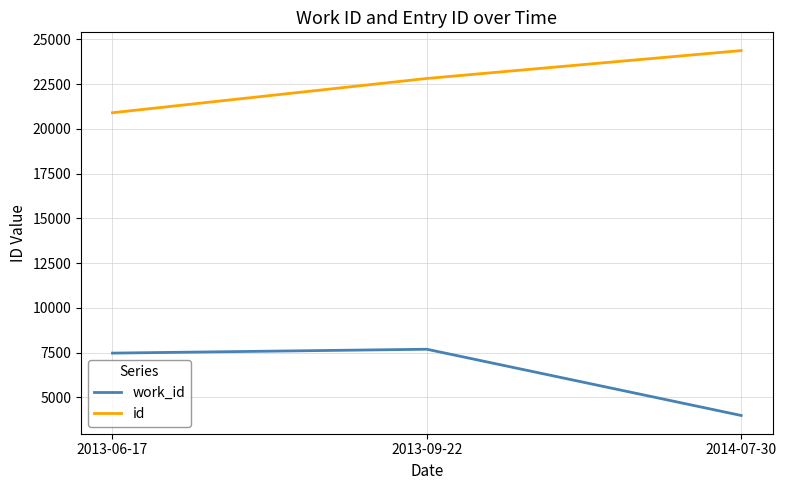

What is the spread (max minus min) of values at 2013-09-22?

15127